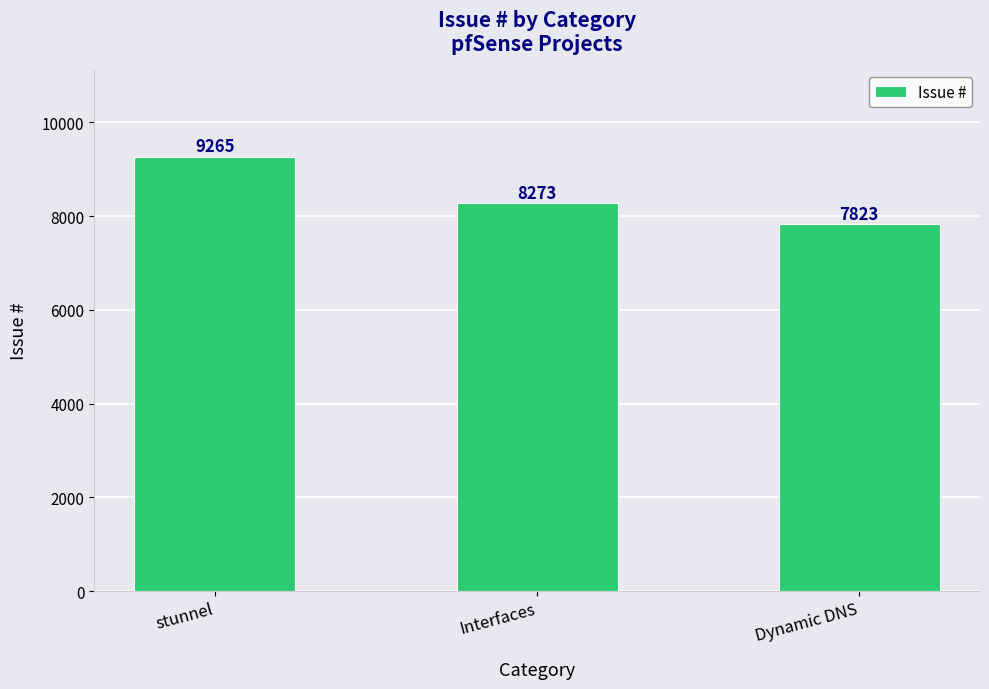

What is the label of the 2nd bar from the right?

Interfaces